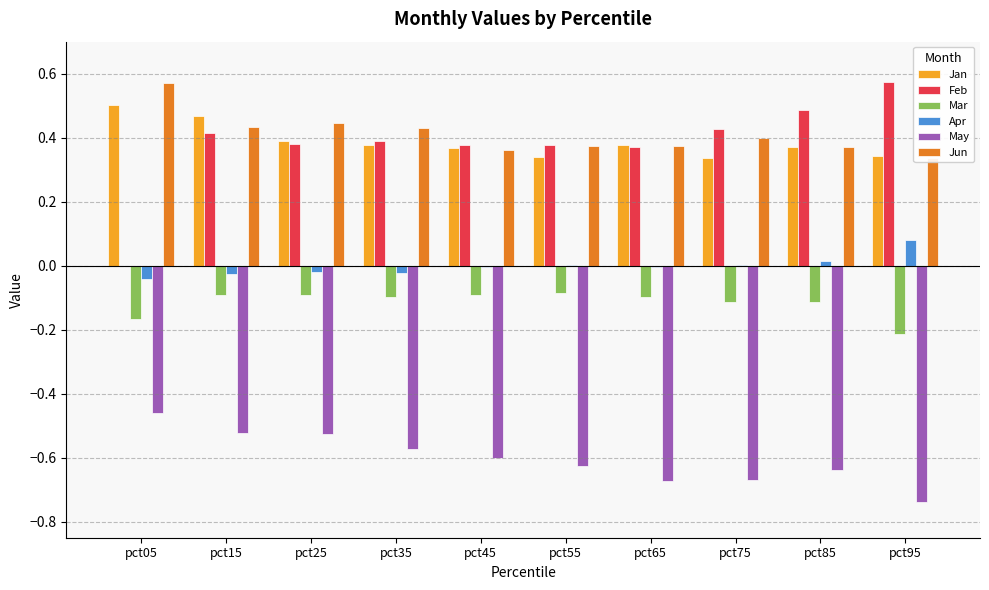

Is the value of Jan at pct35 greater than the value of Mar at pct85?

Yes